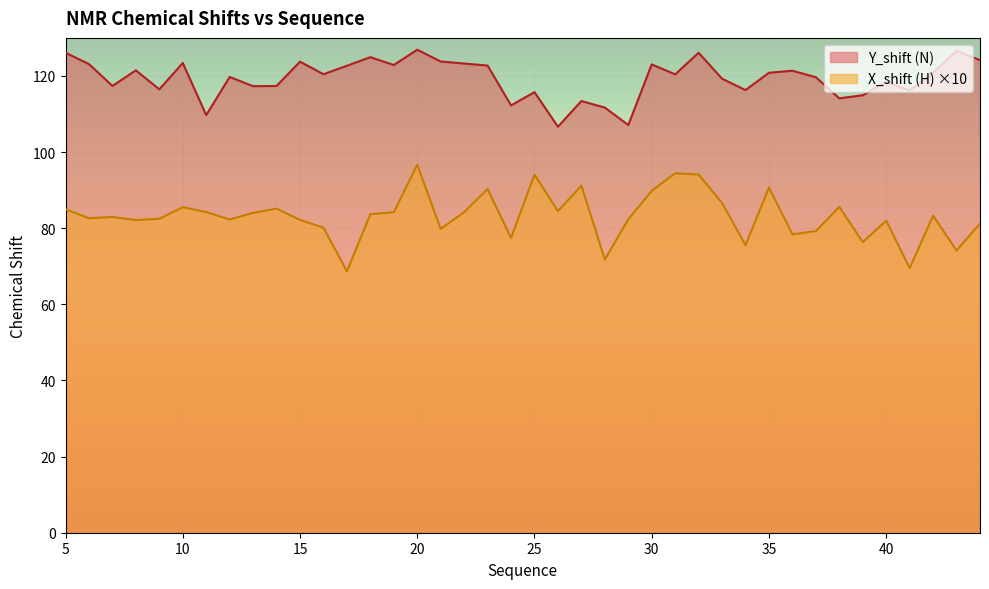

True or false: Y_shift (N) has a value of 116.3 at 34.

True